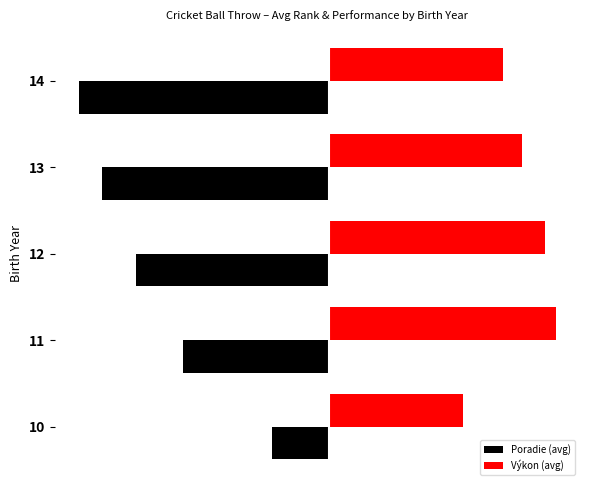

Which series has the largest total across all categories?

Výkon (avg)